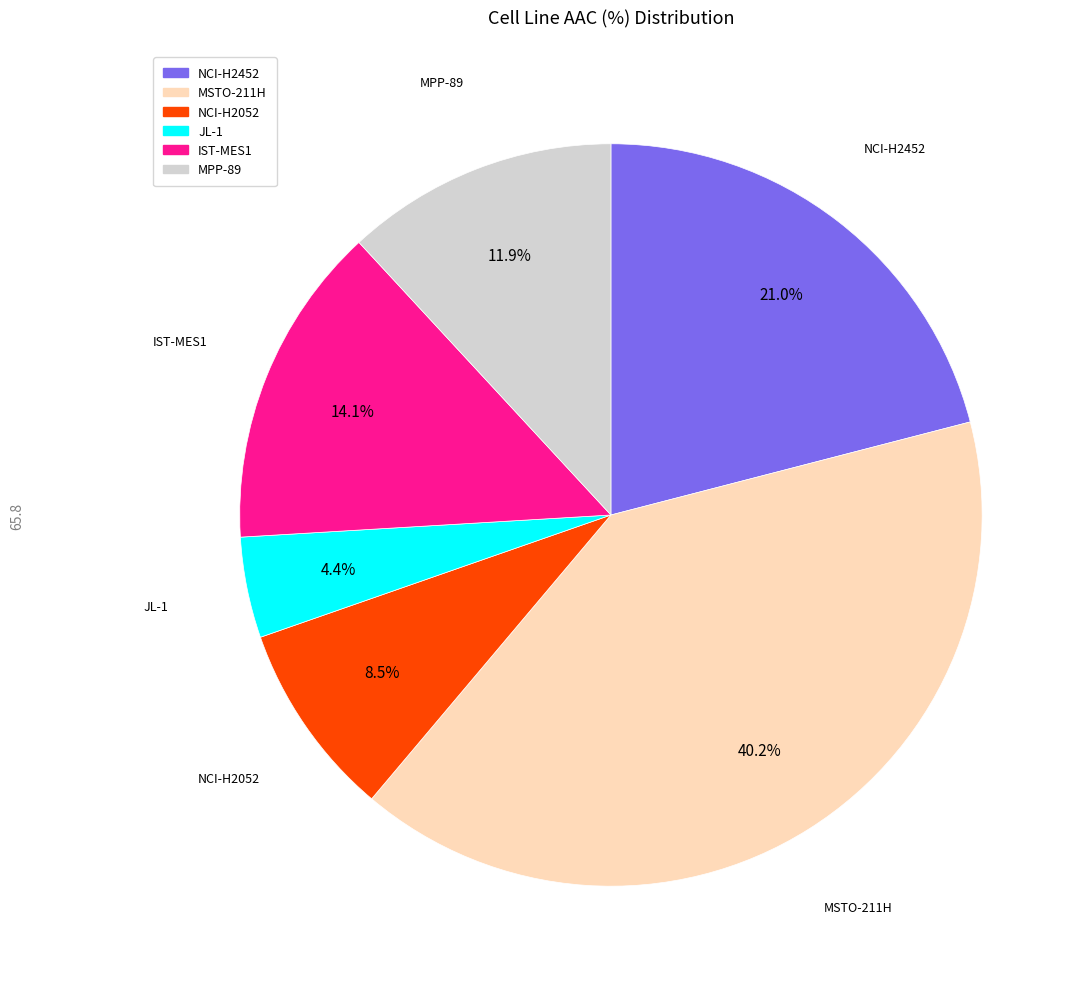

True or false: MSTO-211H accounts for 34% of the total.

False